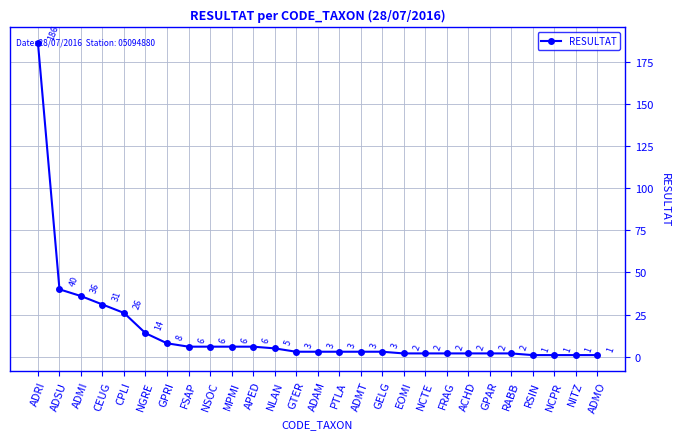

What is the sum of all values?

401